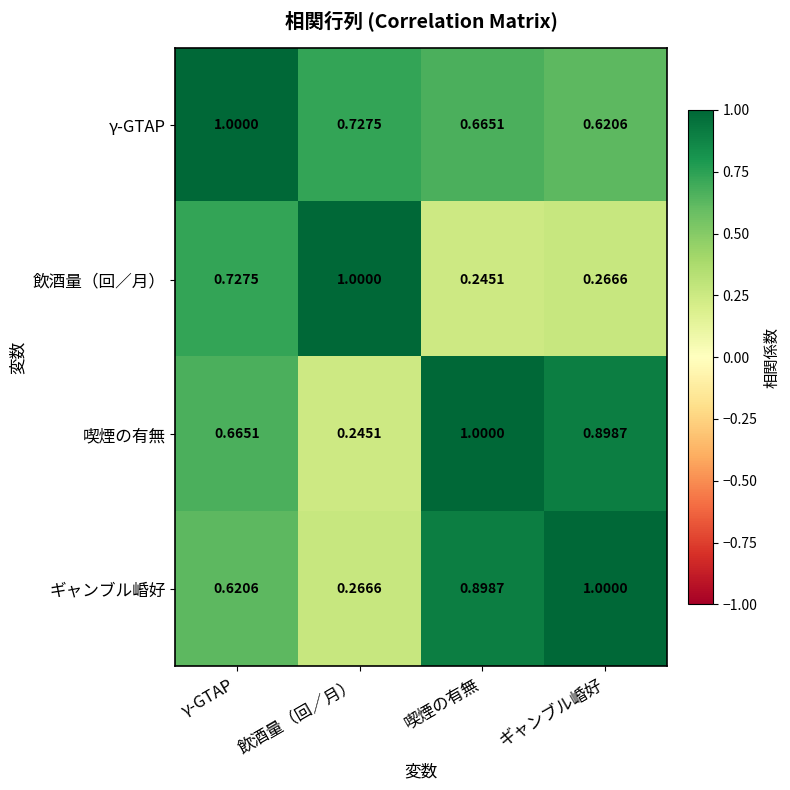

Rank the categories by ギャンブル崏好 value from lowest to highest.

飲酒量（回／月）, γ-GTAP, 喫煙の有無, ギャンブル崏好